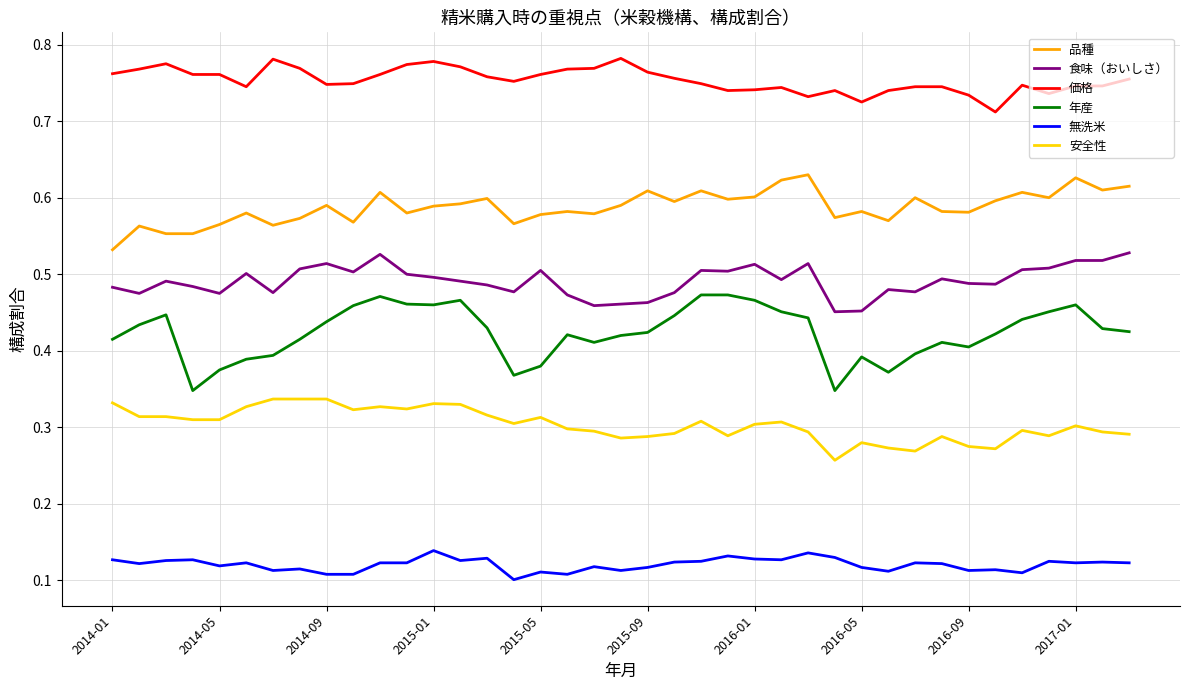

Rank the series by their maximum value, from highest to lowest.

価格, 品種, 食味（おいしさ）, 年産, 安全性, 無洗米